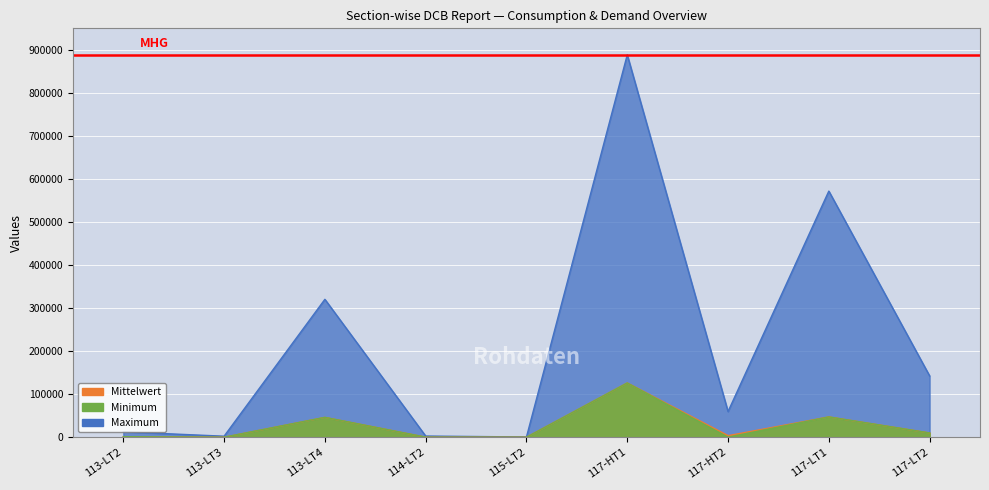

True or false: Minimum and Maximum intersect in this chart.

False